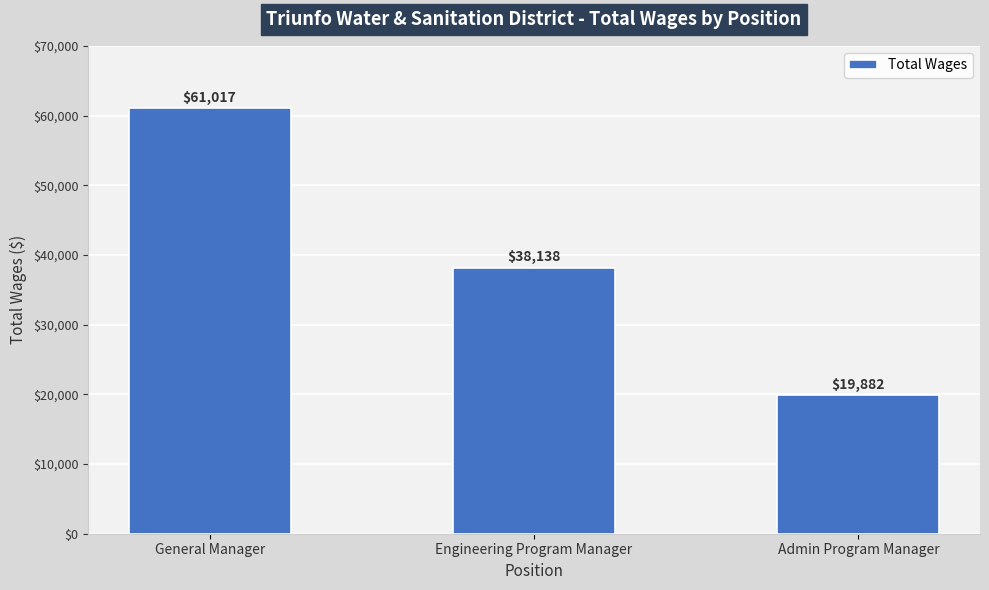

Approximately how many times larger is the value at Engineering Program Manager compared to Admin Program Manager?

1.9